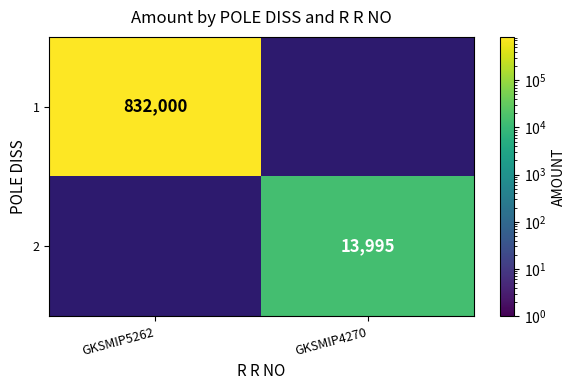

True or false: 2 has a value of 13995 at GKSMIP4270.

True